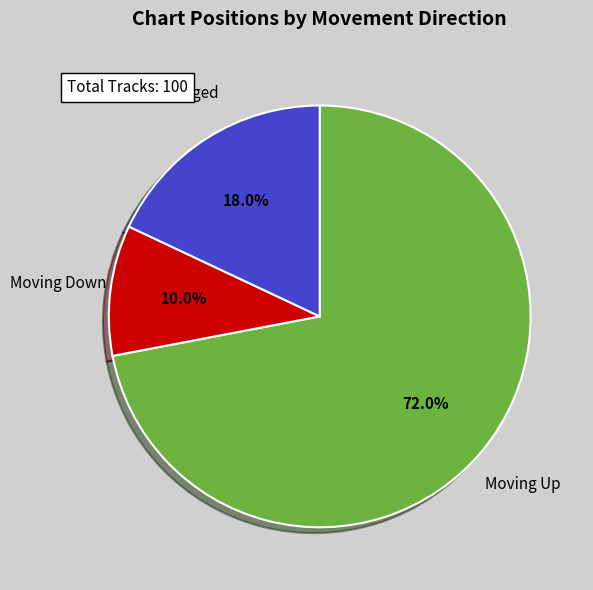

Count the number of slices in the pie.

3